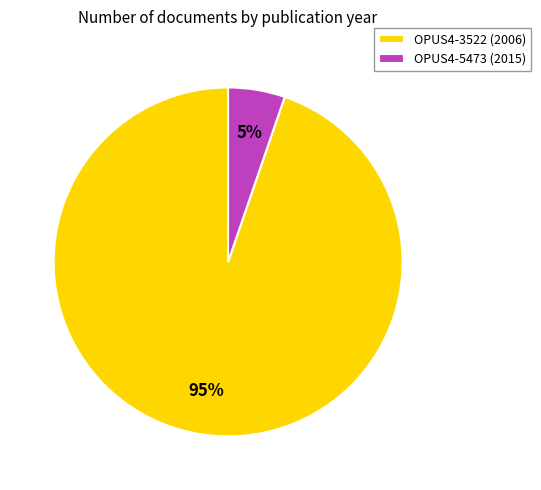

Which category has the smallest portion of the pie?

OPUS4-5473 (2015)